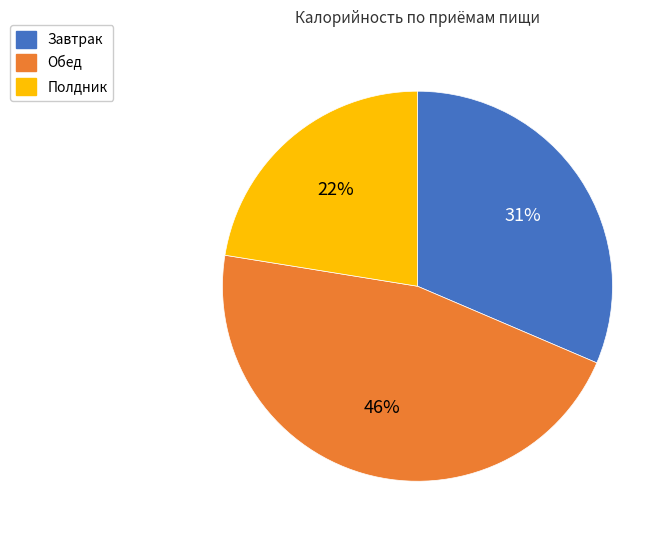

Count the number of slices in the pie.

3